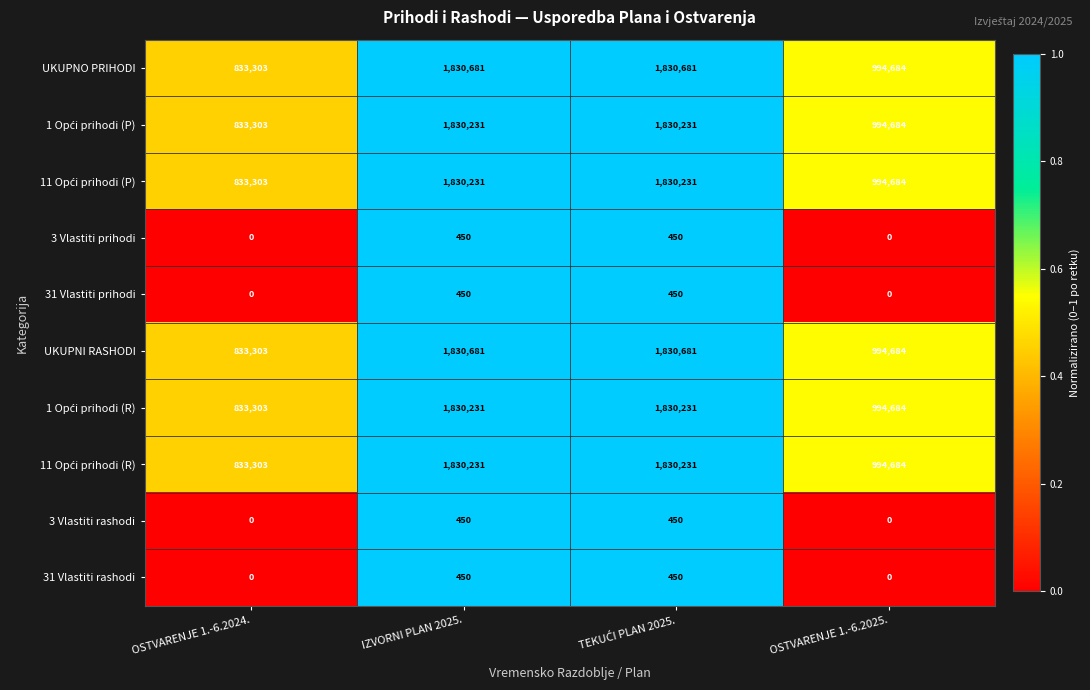

Is it true that 31 Vlastiti prihodi equals 0 at OSTVARENJE 1.-6.2025.?

True